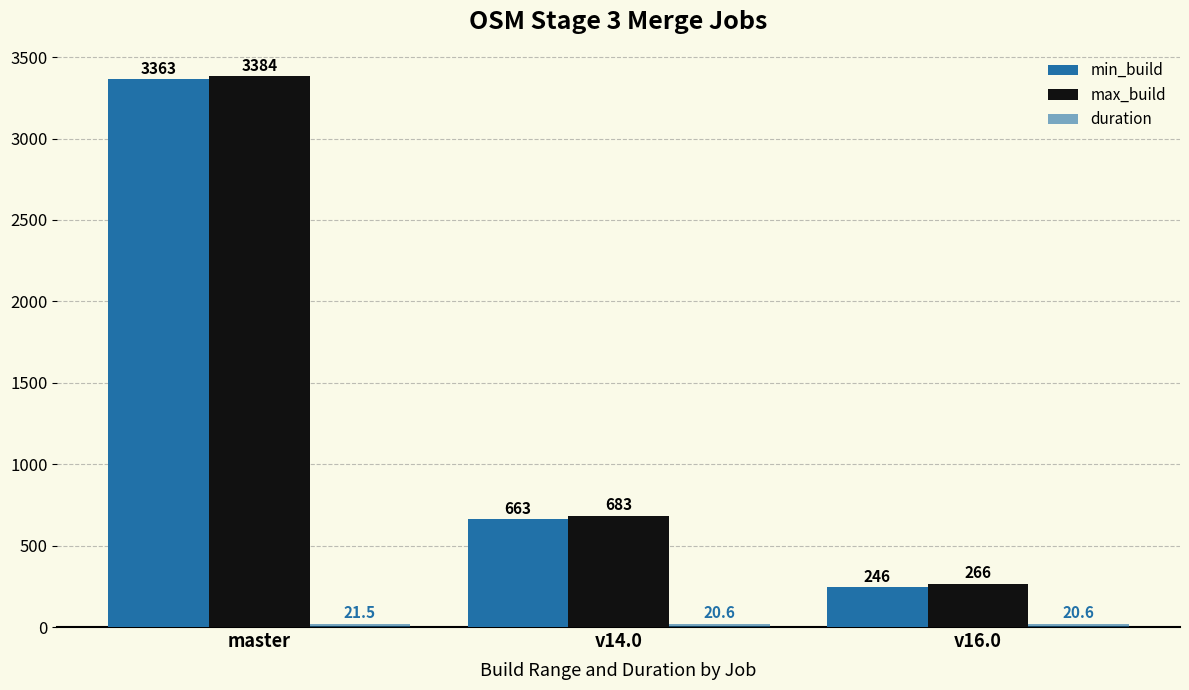

Reading left to right, list all the values displayed in this chart.

min_build: 3363.0	663.0	246.0
max_build: 3384.0	683.0	266.0
duration: 21.5	20.6	20.6